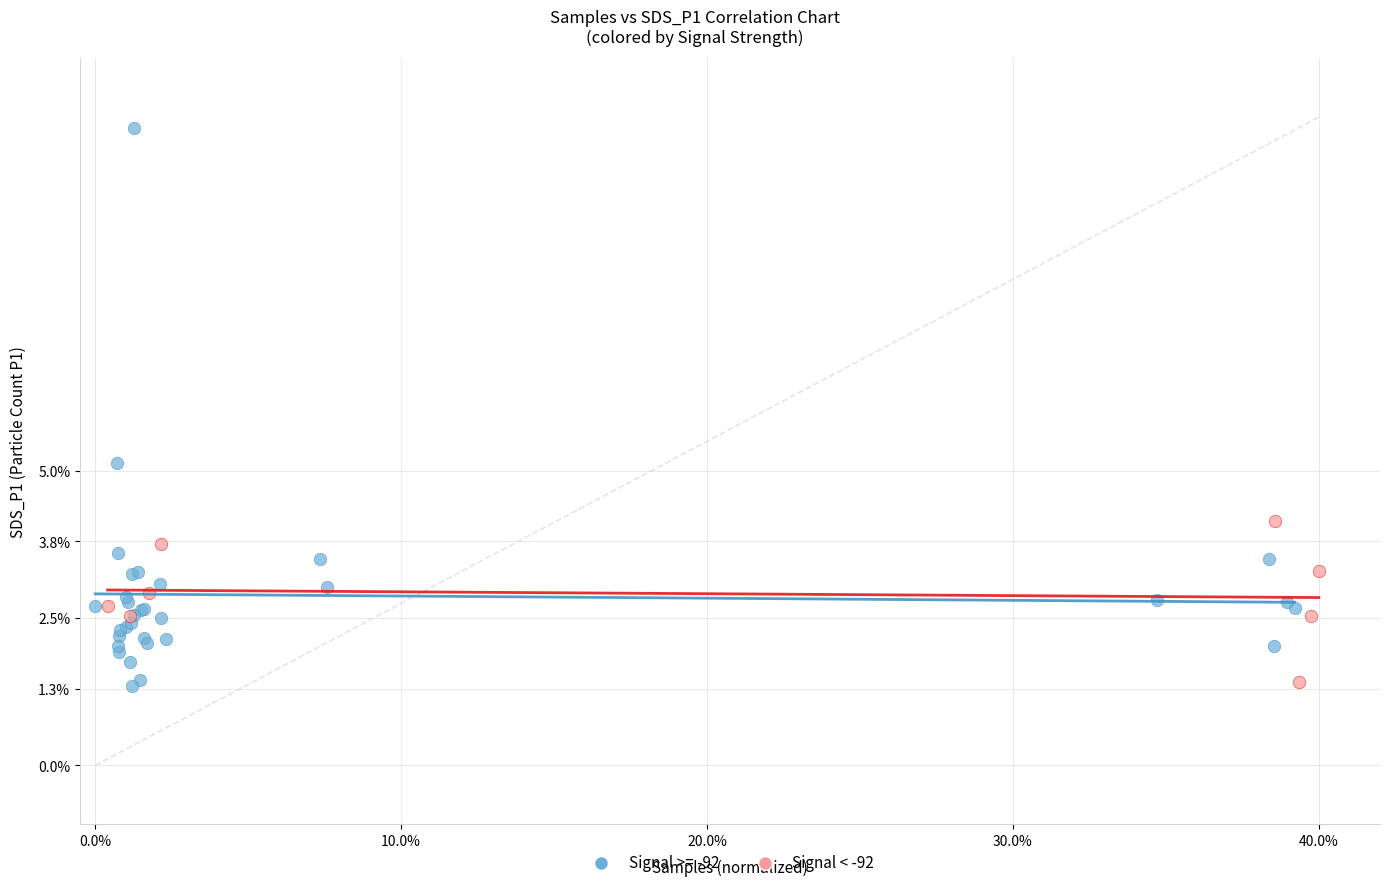

Which series reaches the maximum Y coordinate?

Signal >= -92